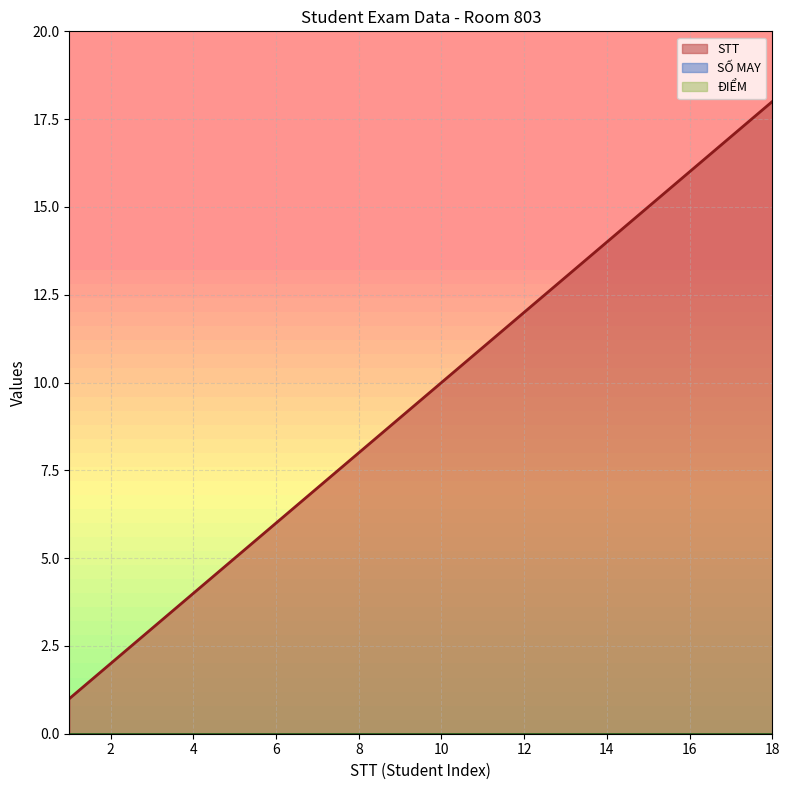

What is the highest value of the STT series?

18